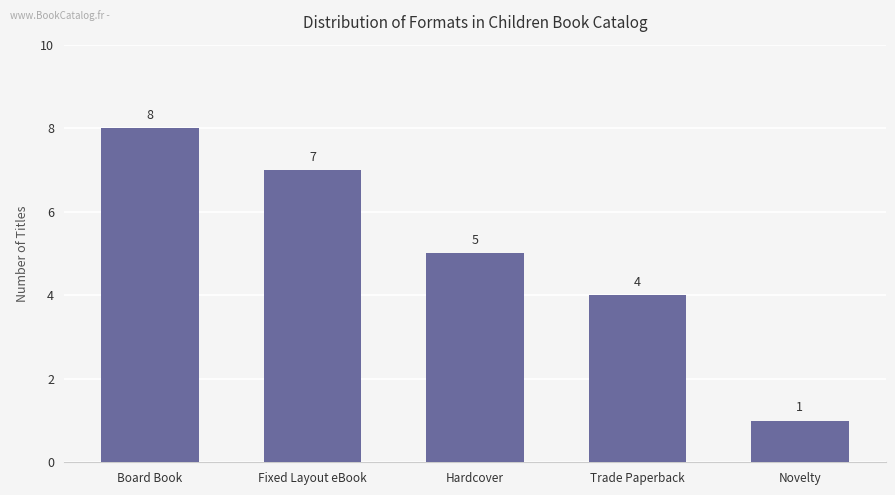

Reading left to right, what are all the values shown in this chart?

8	7	5	4	1